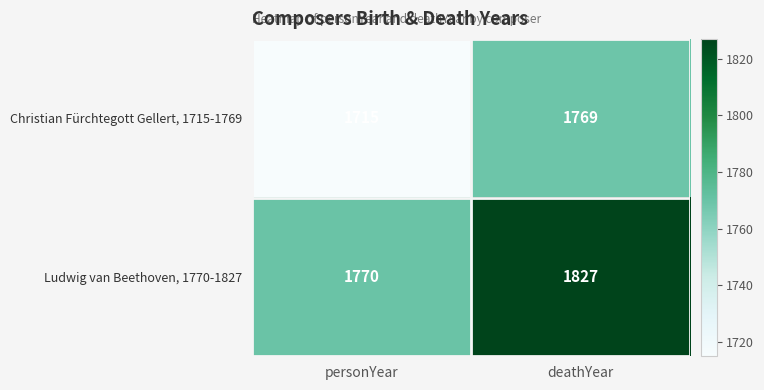

At which label does Ludwig van Beethoven, 1770-1827 reach its peak?

deathYear